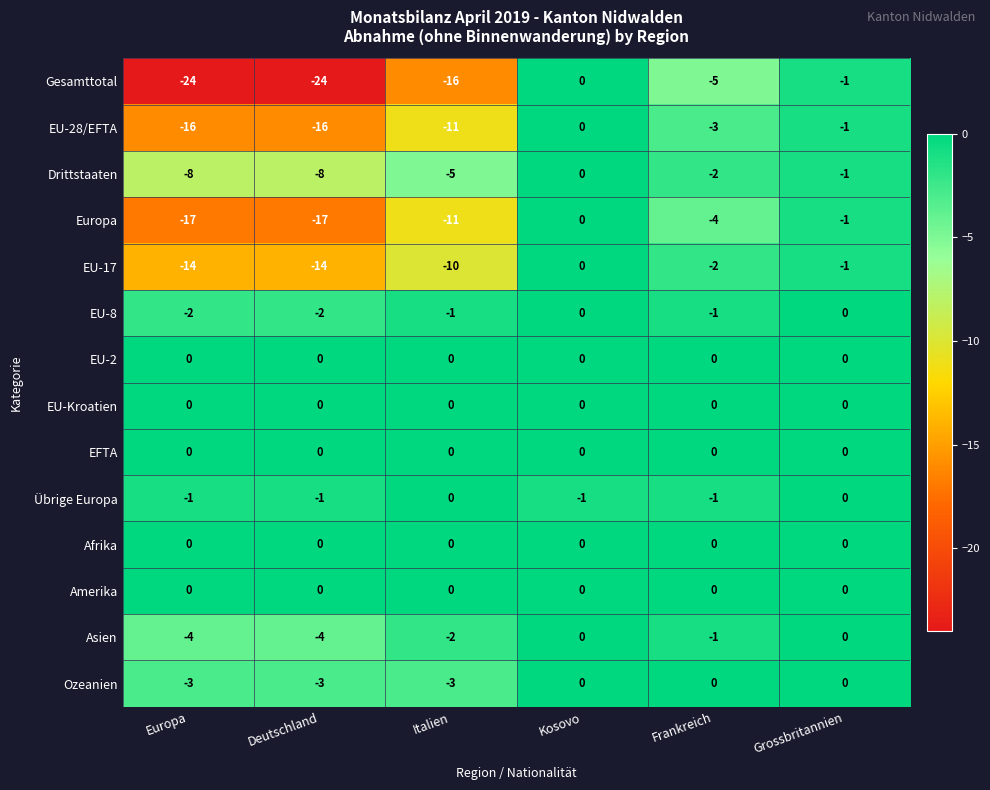

Which series has the widest spread of values?

Gesamttotal